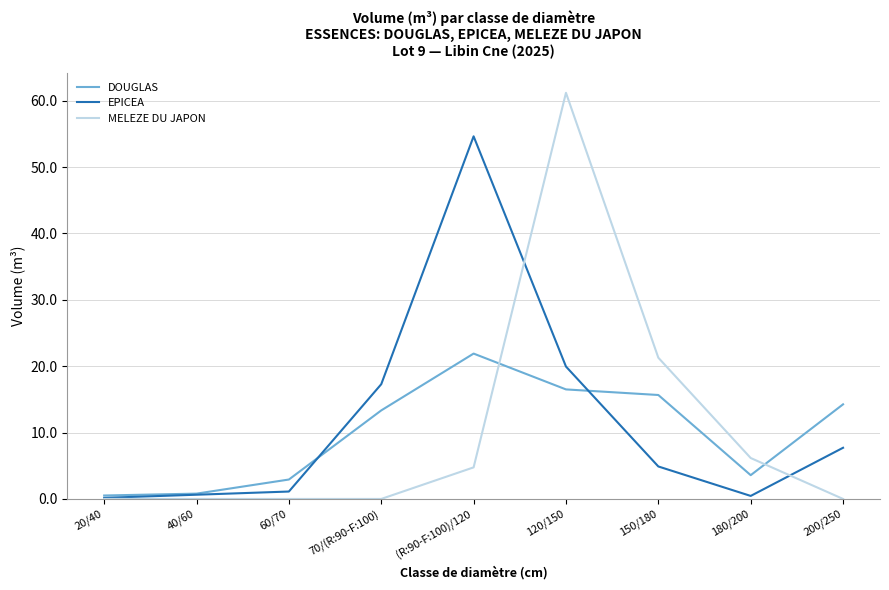

True or false: MELEZE DU JAPON has more than 2 interior local peaks.

False